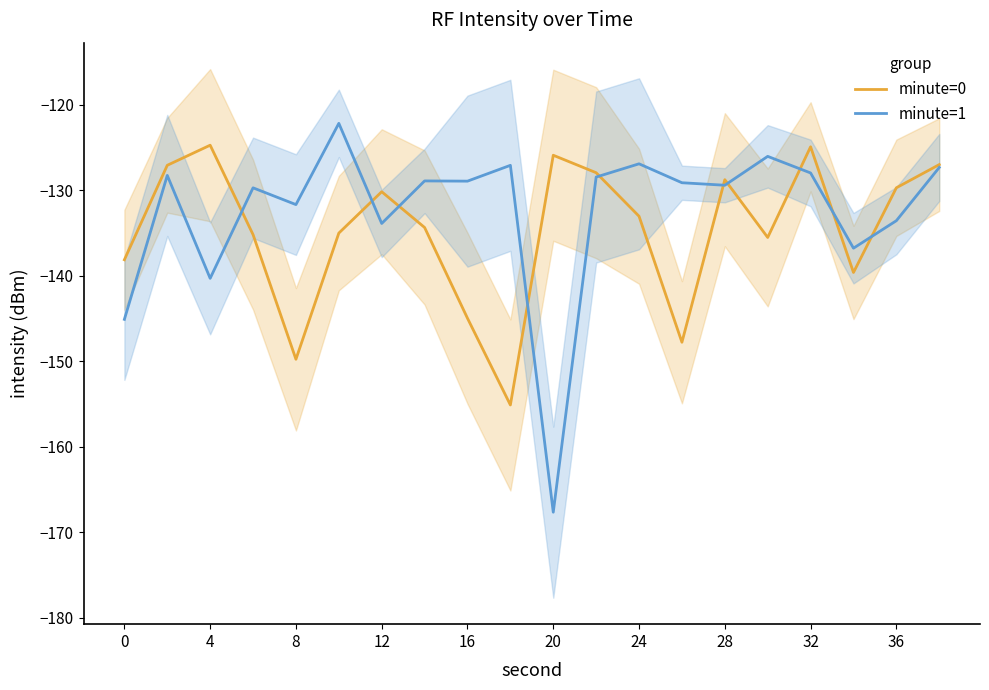

Which category has the lowest value in the minute=1 series?

20